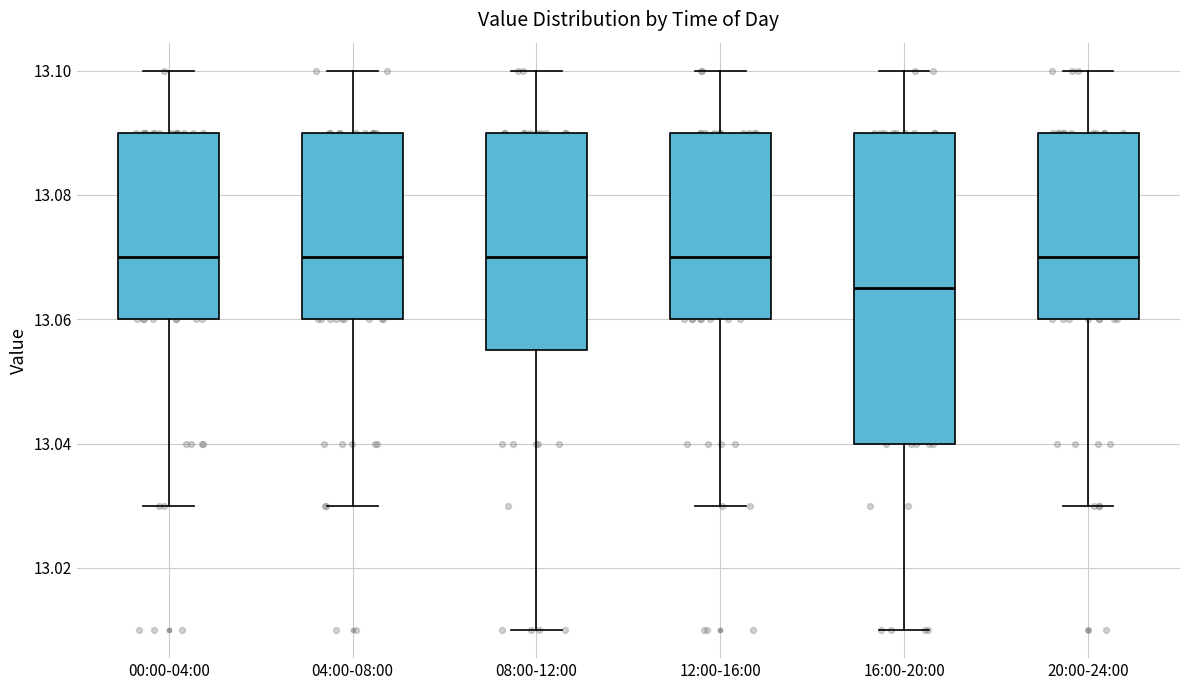

Reading left to right, read every box against the y-axis: the position of its median line, the range the box covers, and the ends of its whiskers. The values are not printed on the chart, so give them approximately, as read against the axis.

00:00-04:00: median 13.070, box 13.060 to 13.090, whiskers 13.030 to 13.100
04:00-08:00: median 13.070, box 13.060 to 13.090, whiskers 13.030 to 13.100
08:00-12:00: median 13.070, box 13.056 to 13.090, whiskers 13.010 to 13.100
12:00-16:00: median 13.070, box 13.060 to 13.090, whiskers 13.030 to 13.100
16:00-20:00: median 13.066, box 13.040 to 13.090, whiskers 13.010 to 13.100
20:00-24:00: median 13.070, box 13.060 to 13.090, whiskers 13.030 to 13.100